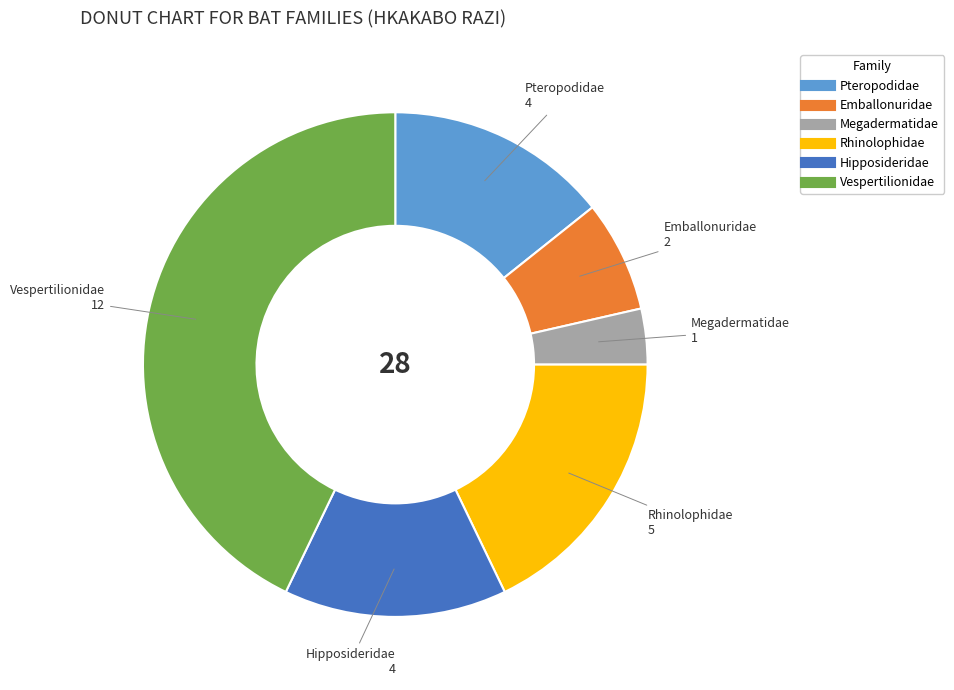

How many segments does this pie chart have?

6